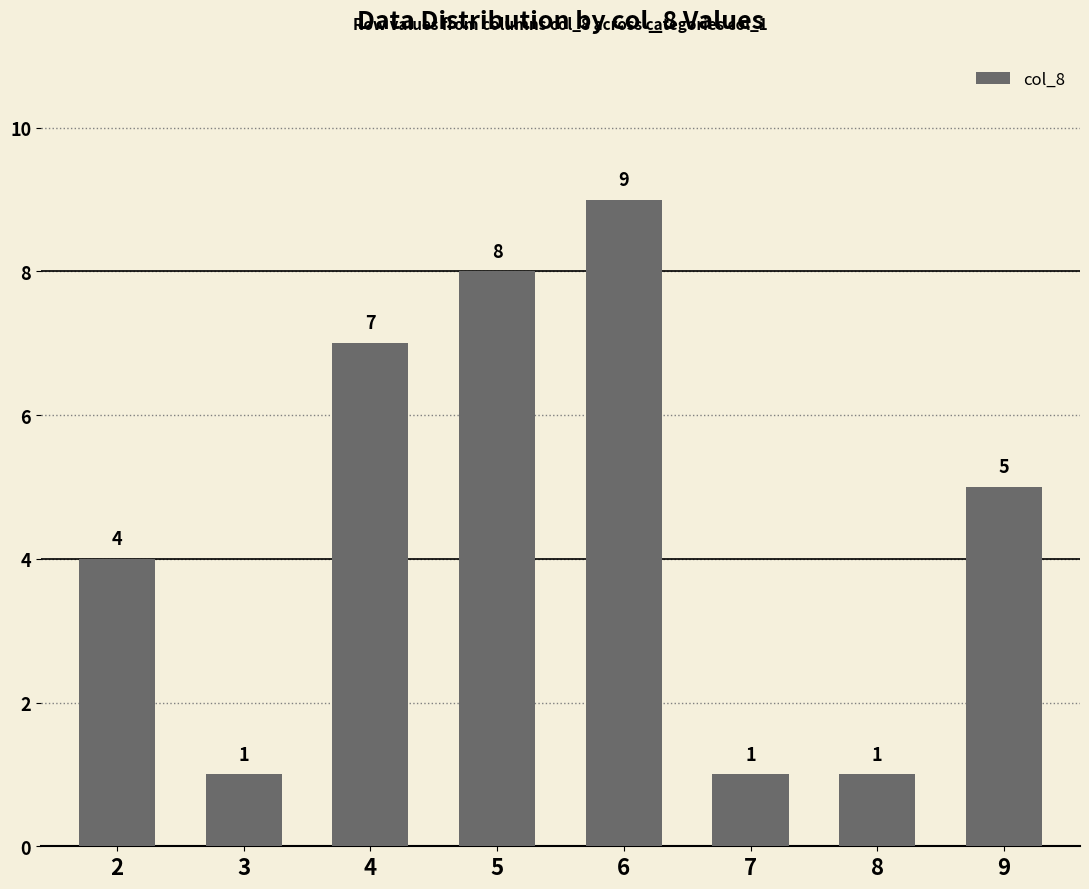

Count the number of categories in the chart.

8